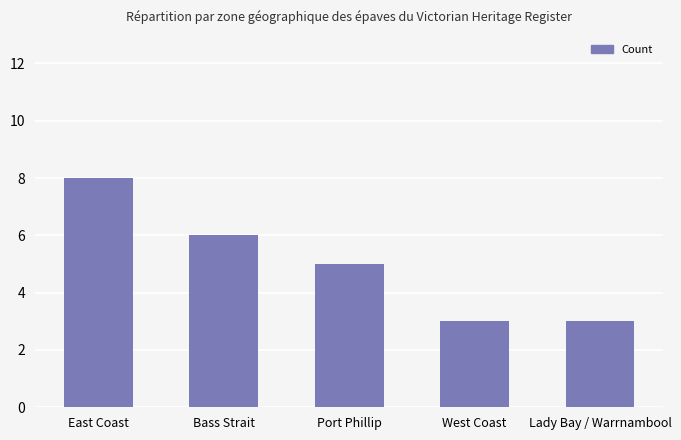

The value at East Coast is 10. True or false?

False